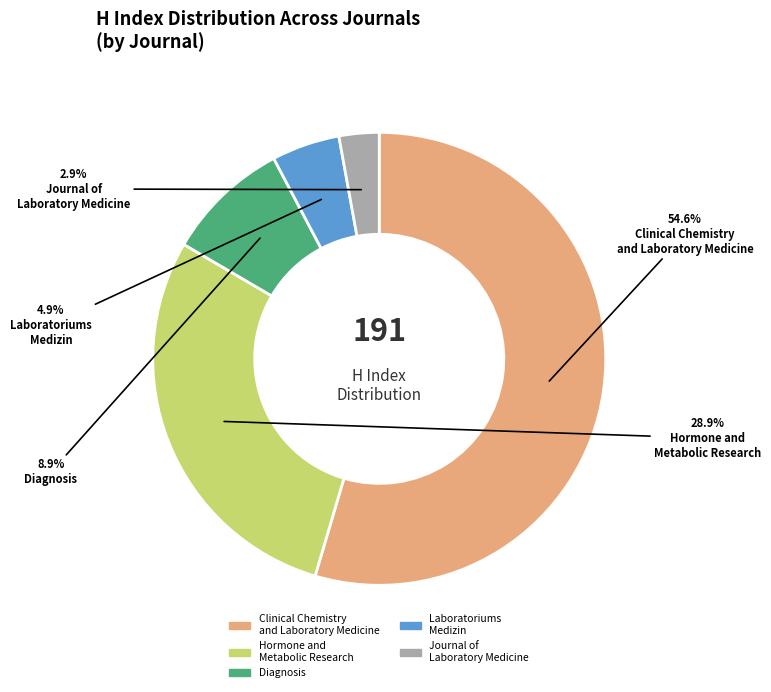

Approximately how many times larger is the value at Hormone and Metabolic Research compared to Clinical Chemistry and Laboratory Medicine?

0.5